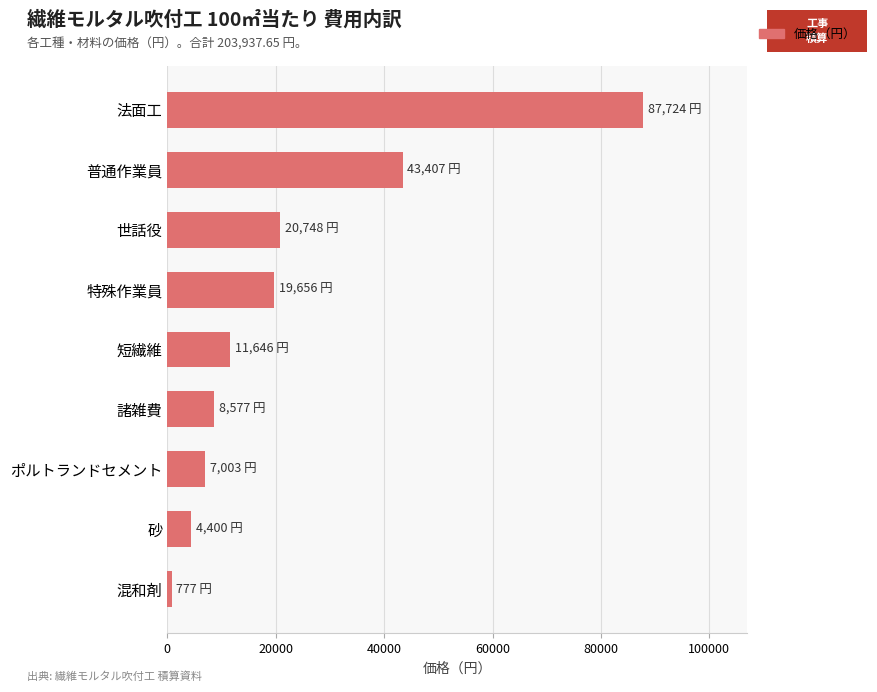

What is the average value?

22659.7